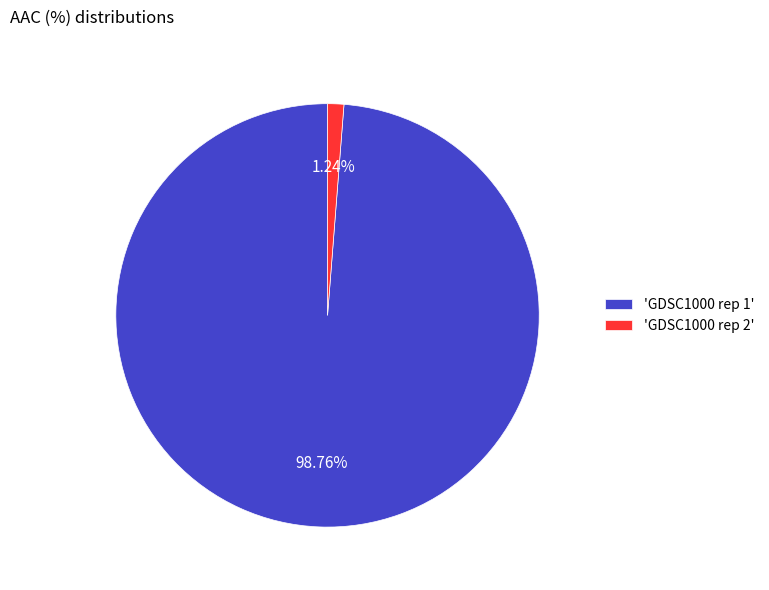

Does 'GDSC1000 rep 2' represent more than half of the total?

No